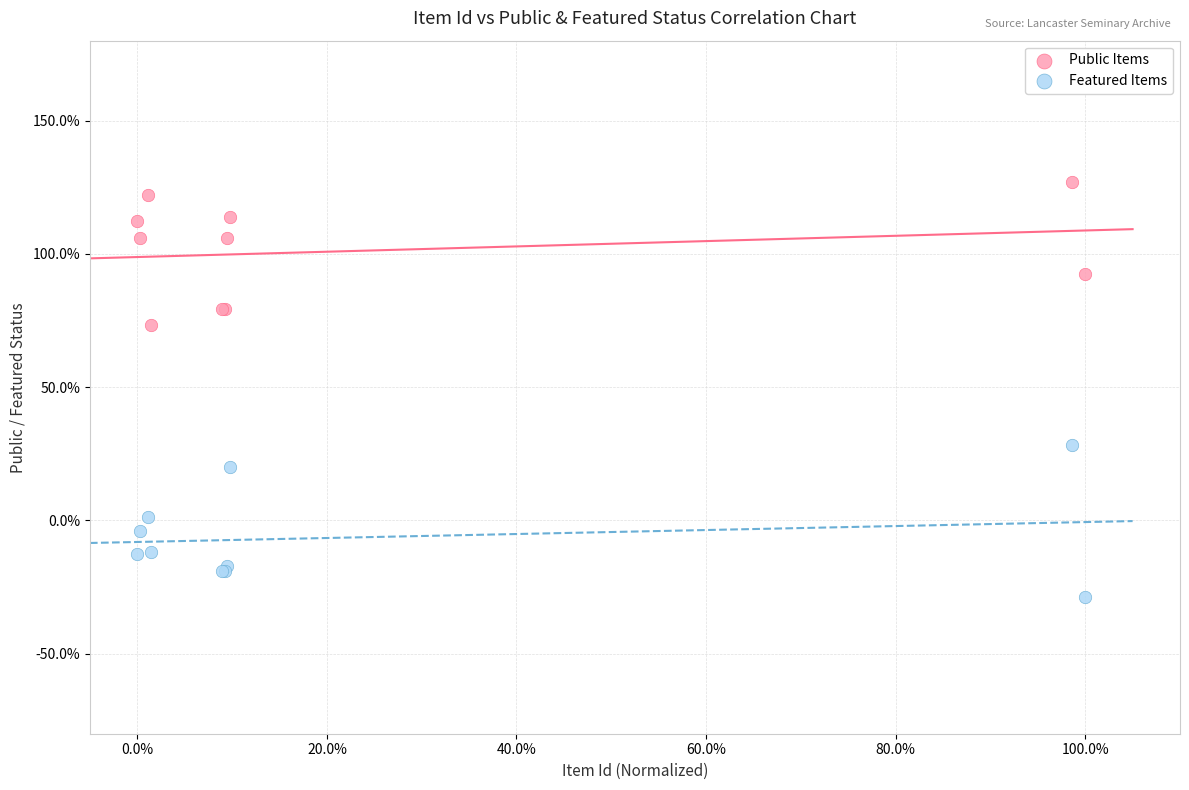

Which series has the largest Y range (max minus min)?

Featured Items